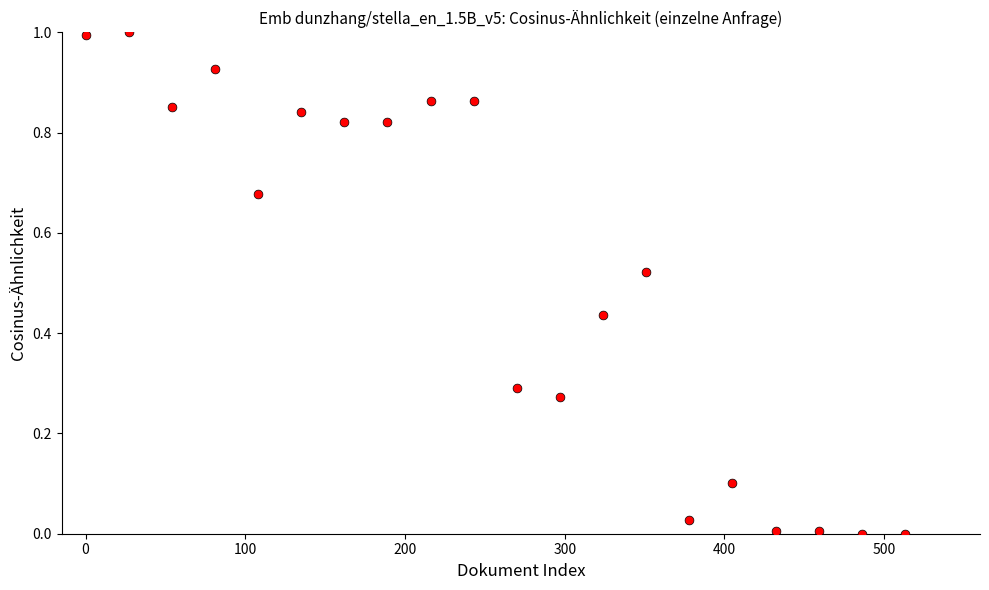

What is the range of Y values (max minus min)?

1.0